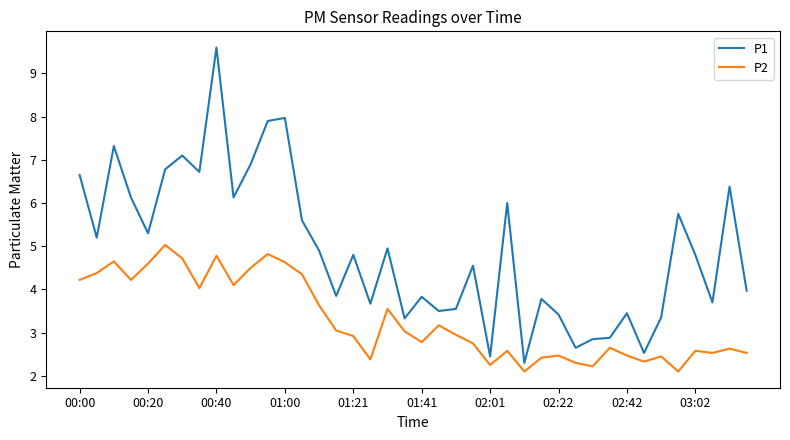

What are all the series names shown in the legend?

P1, P2